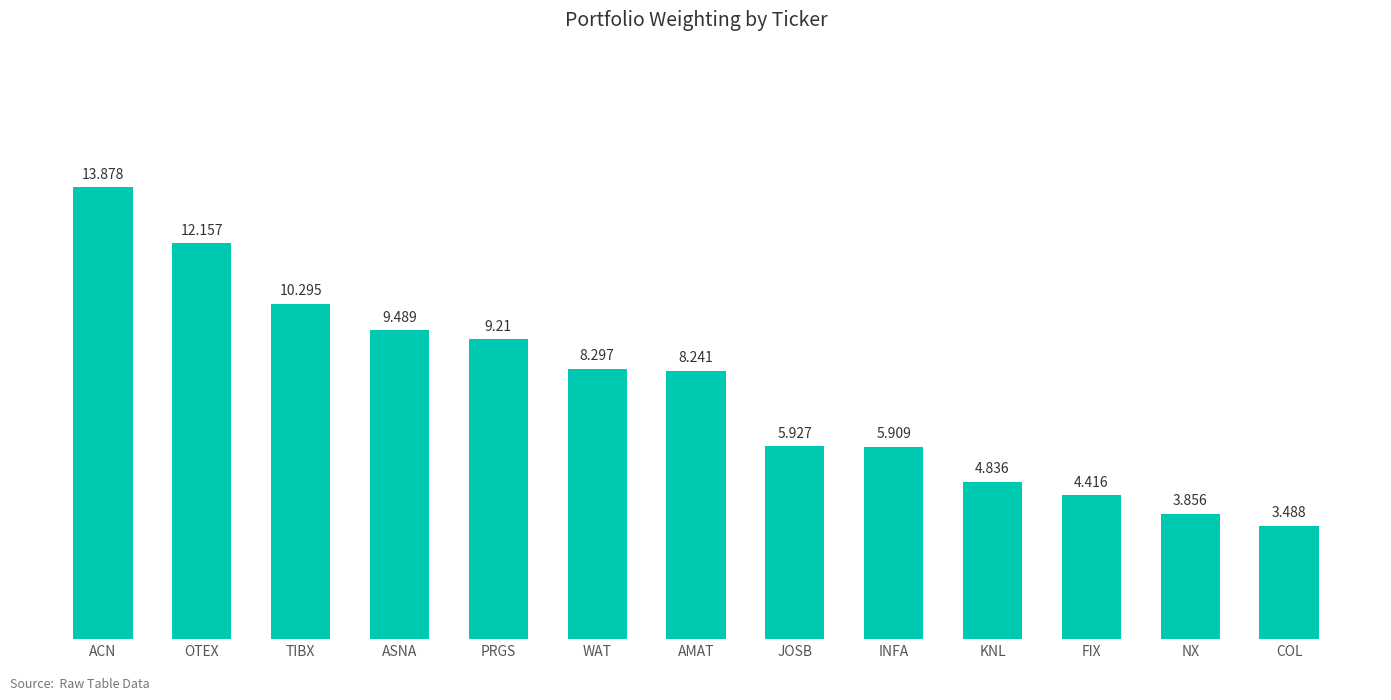

At which label does the data first exceed 8?

ACN